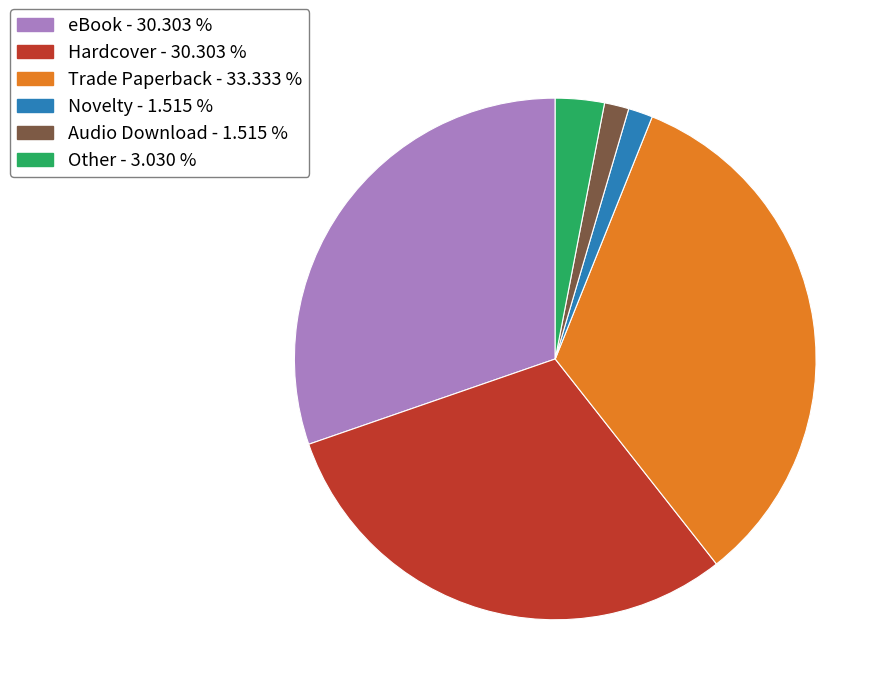

What is the ratio of the value at Trade Paperback - 33.333 % to the value at Hardcover - 30.303 %?

1.1